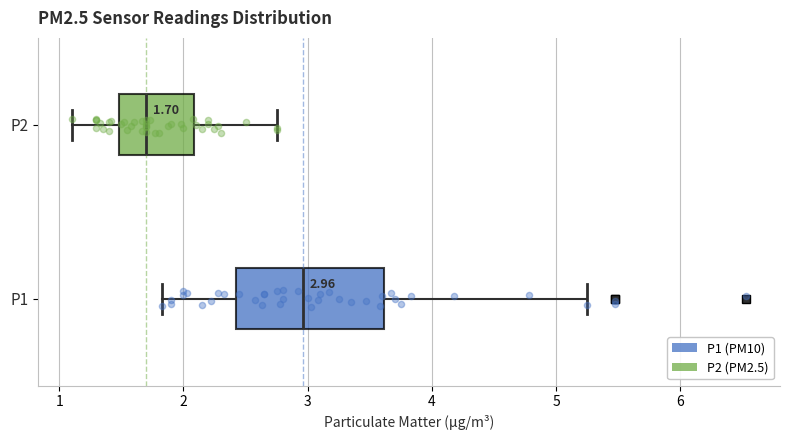

Which box has the furthest to the left median line?

P2